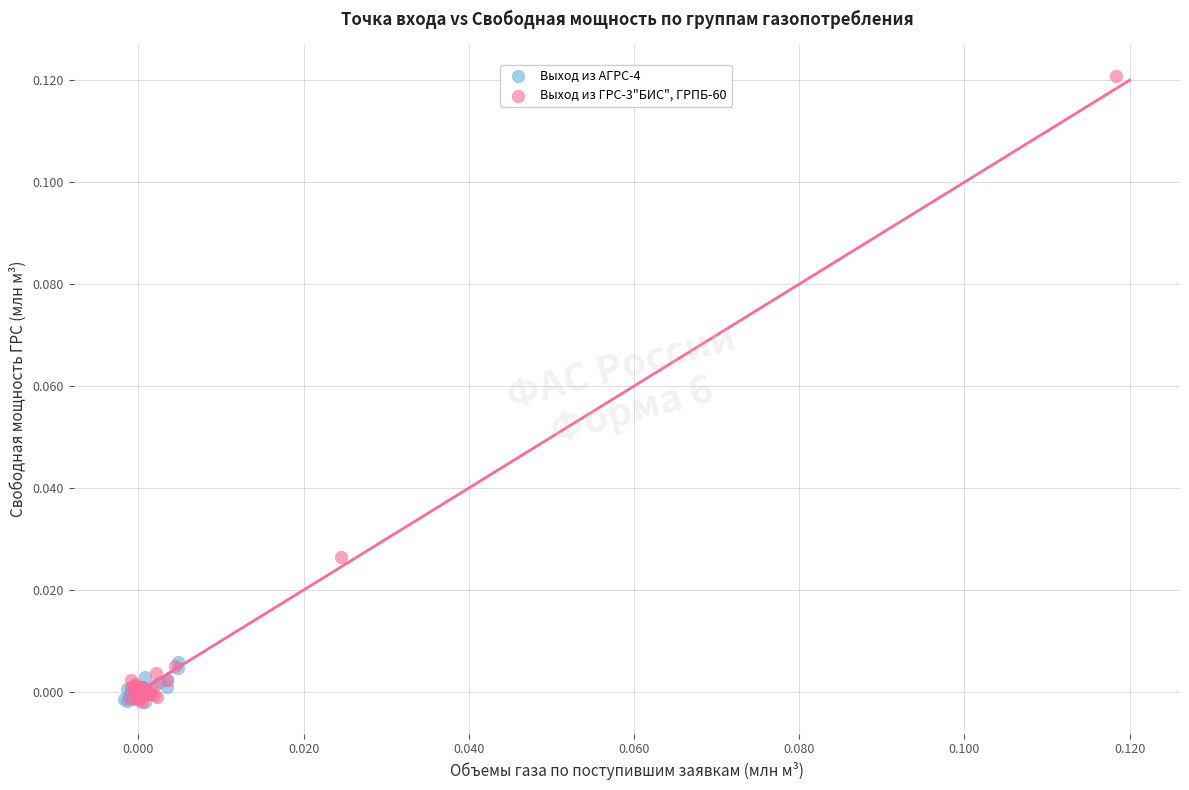

Which series has the largest Y range (max minus min)?

Выход из ГРС-3"БИС", ГРПБ-60